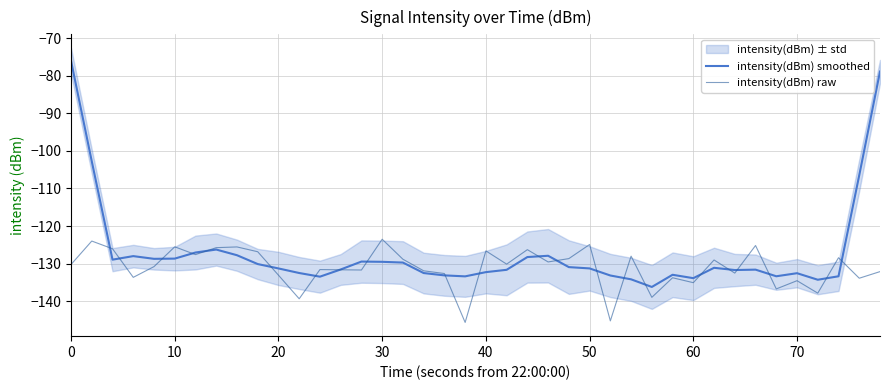

What is the minimum value for intensity(dBm) raw?

-145.6